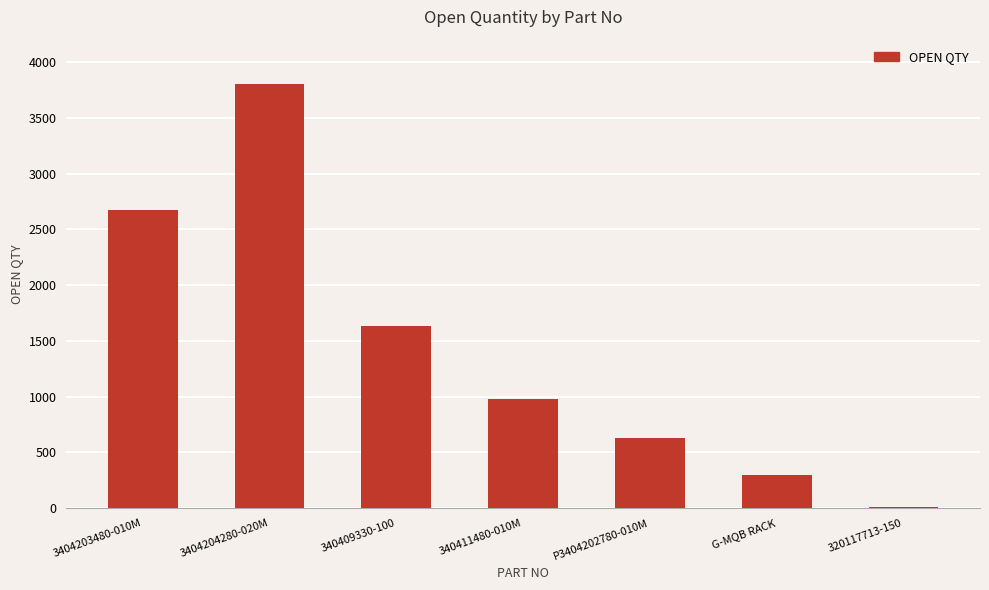

At which label does the data first exceed 975?

3404203480-010M